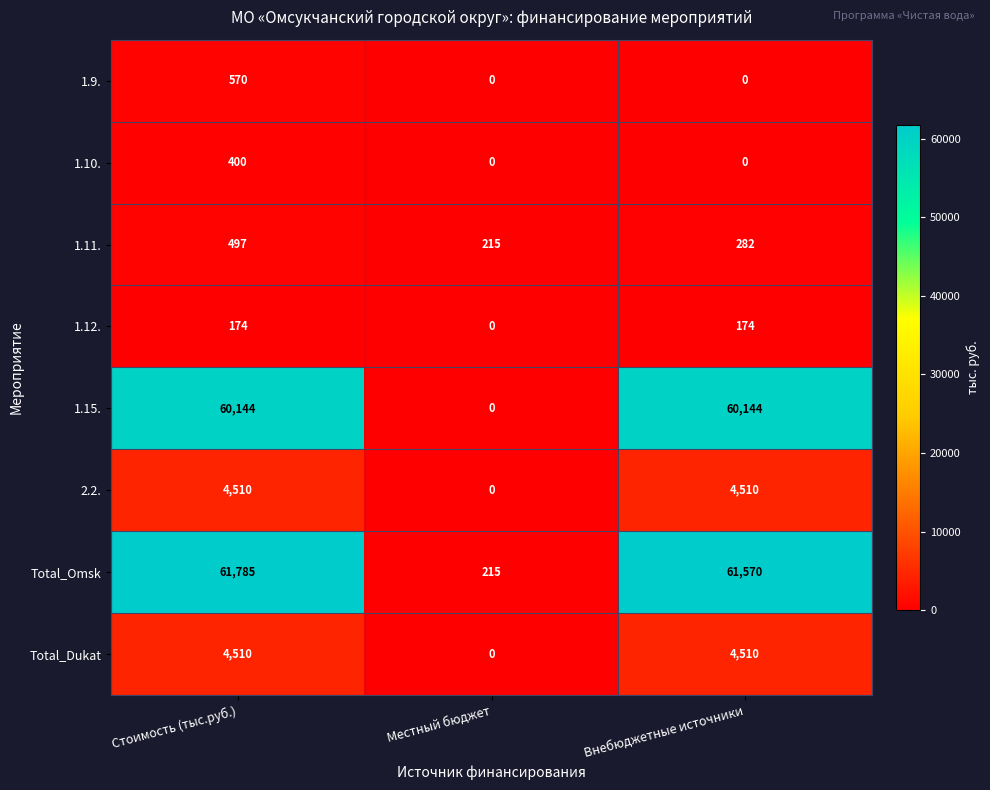

What is the difference between the 2.2. values at Местный бюджет and Стоимость (тыс.руб.)?

4510